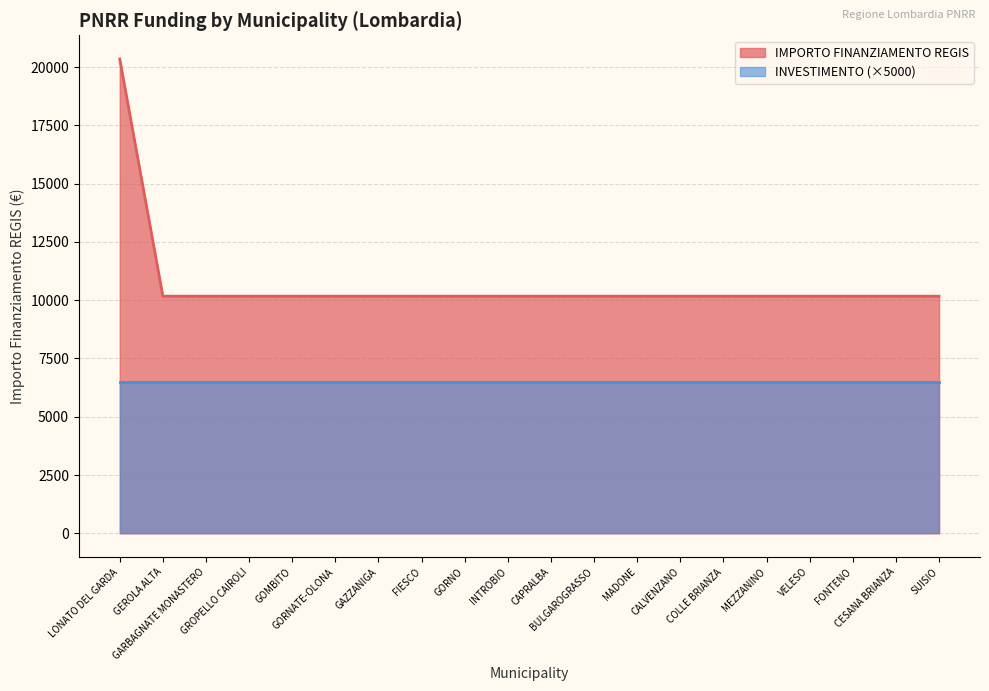

Reading left to right, transcribe all the data shown in this chart.

LONATO DEL GARDA=20344	GEROLA ALTA=10172	GARBAGNATE MONASTERO=10172	GROPELLO CAIROLI=10172	GOMBITO=10172	GORNATE-OLONA=10172	GAZZANIGA=10172	FIESCO=10172	GORNO=10172	INTROBIO=10172	CAPRALBA=10172	BULGAROGRASSO=10172	MADONE=10172	CALVENZANO=10172	COLLE BRIANZA=10172	MEZZANINO=10172	VELESO=10172	FONTENO=10172	CESANA BRIANZA=10172	SUISIO=10172